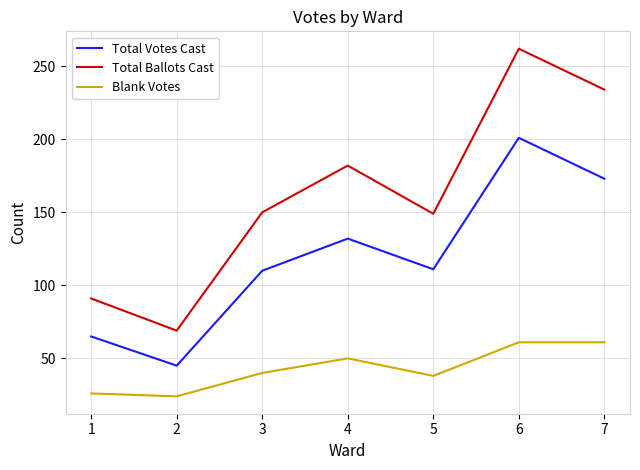

True or false: Total Votes Cast has more than 1 interior local peaks.

True